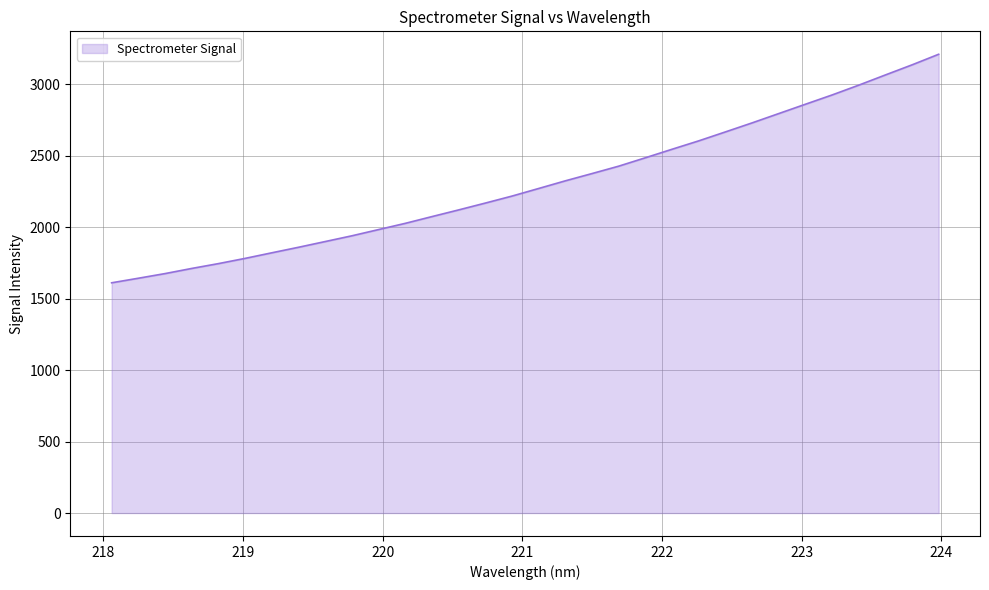

What is the greatest value displayed?

3210.9